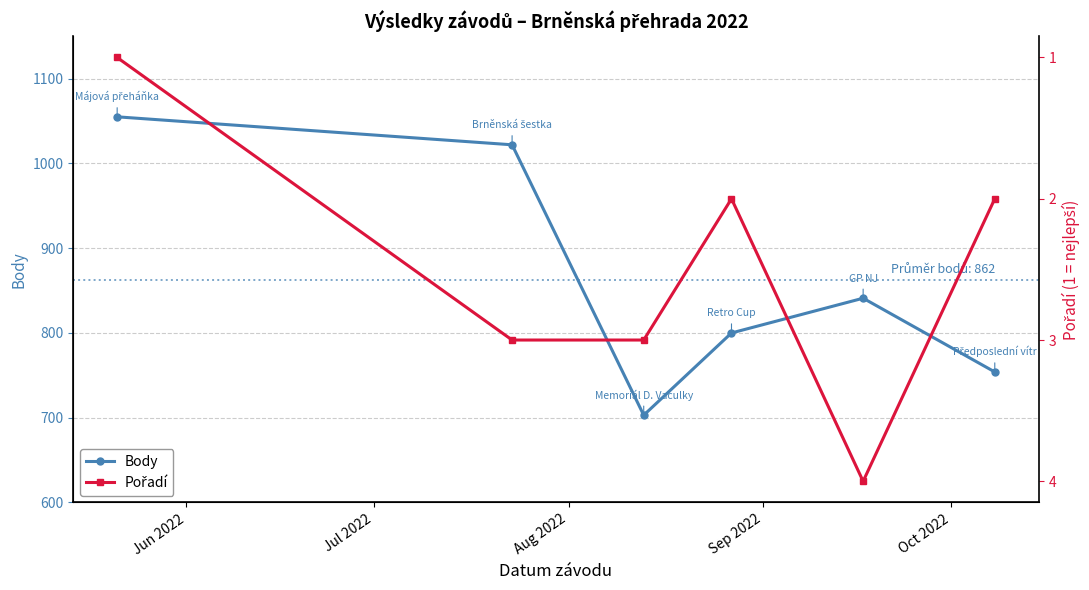

How many interior local peaks does the Pořadí series have?

1